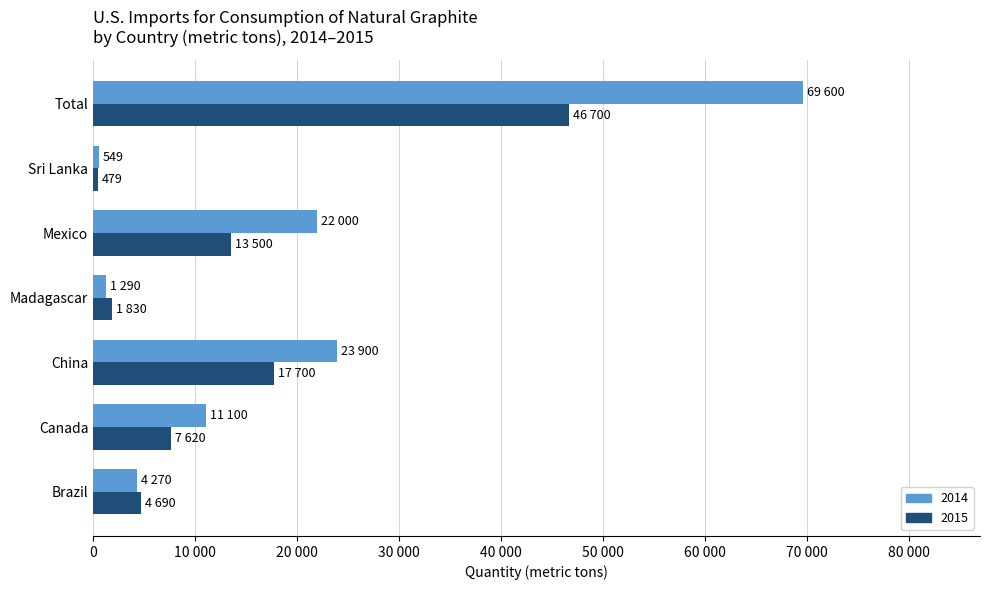

What are all the series names shown in the legend?

2014, 2015